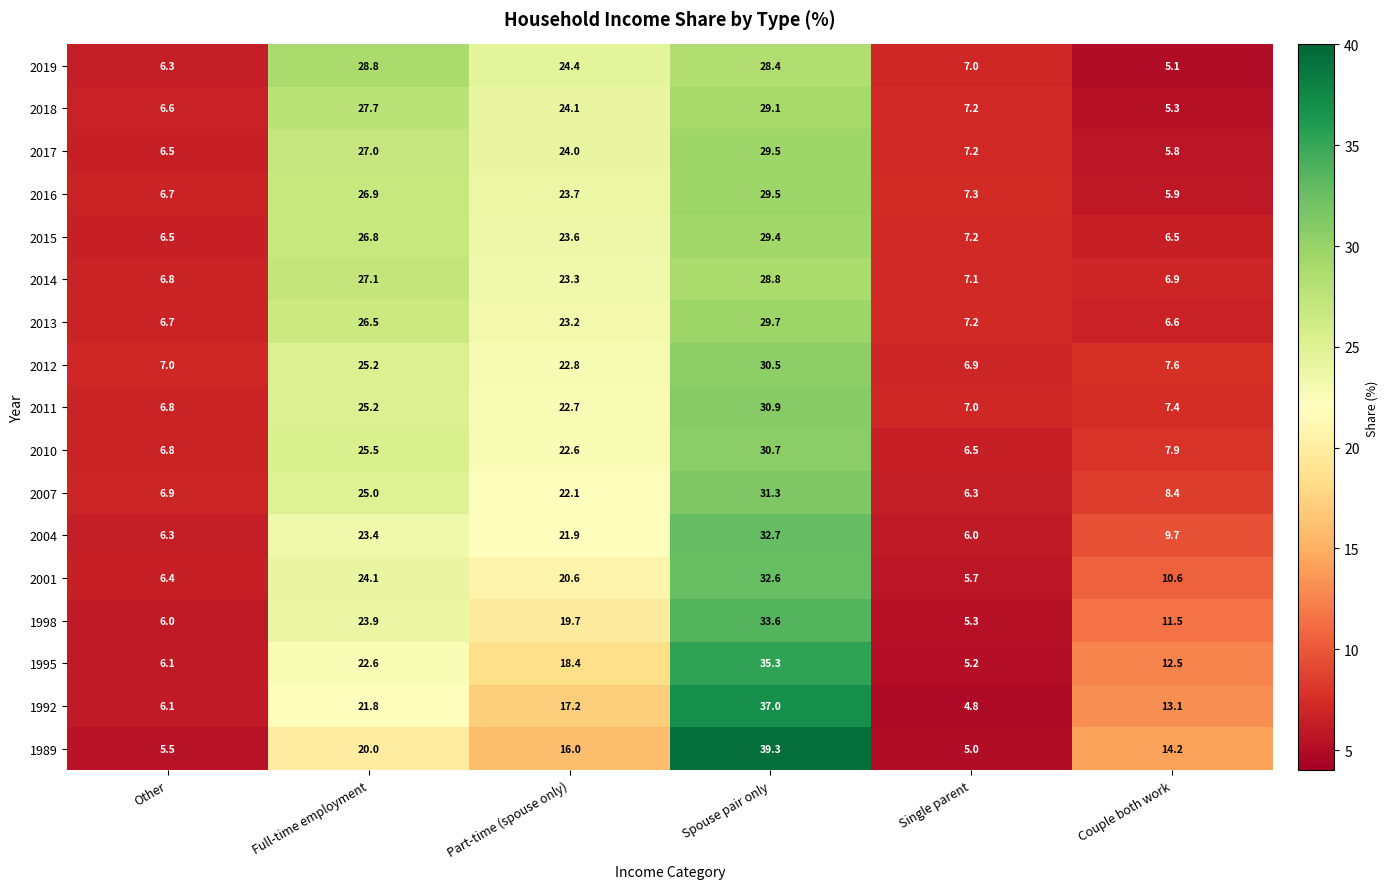

Where is 2010 nearest to the value 18?

Part-time (spouse only)